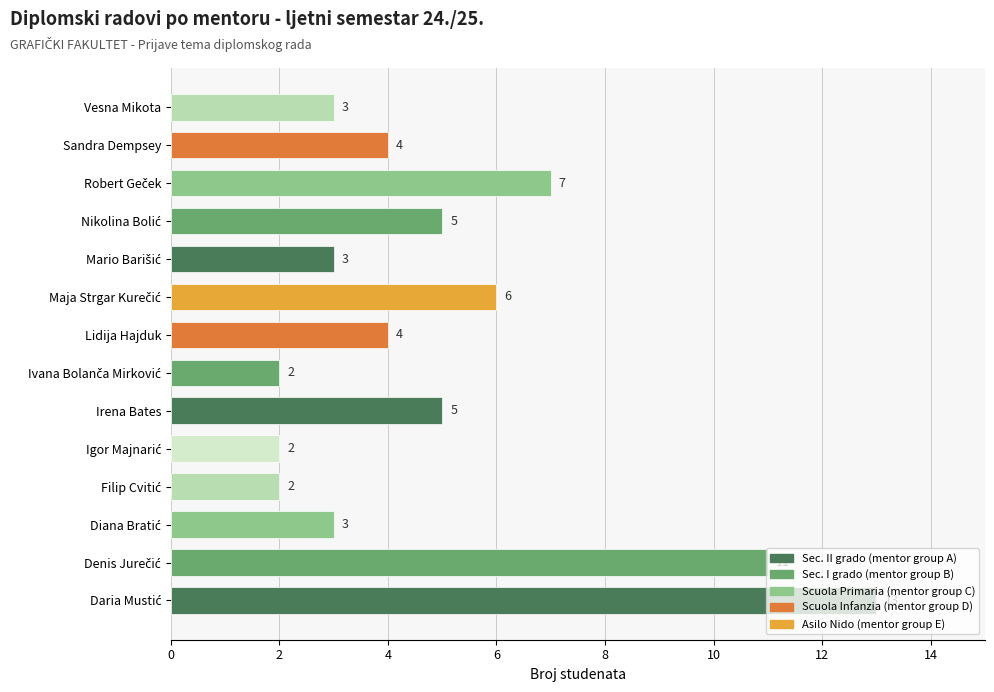

The value at Lidija Hajduk is 4. True or false?

True